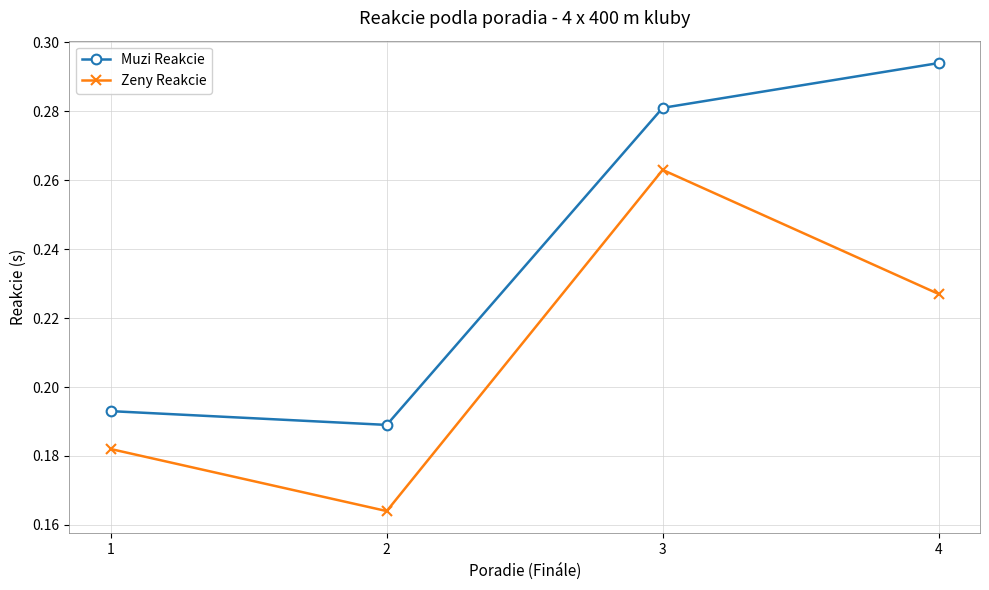

True or false: Muzi Reakcie and Zeny Reakcie intersect in this chart.

False